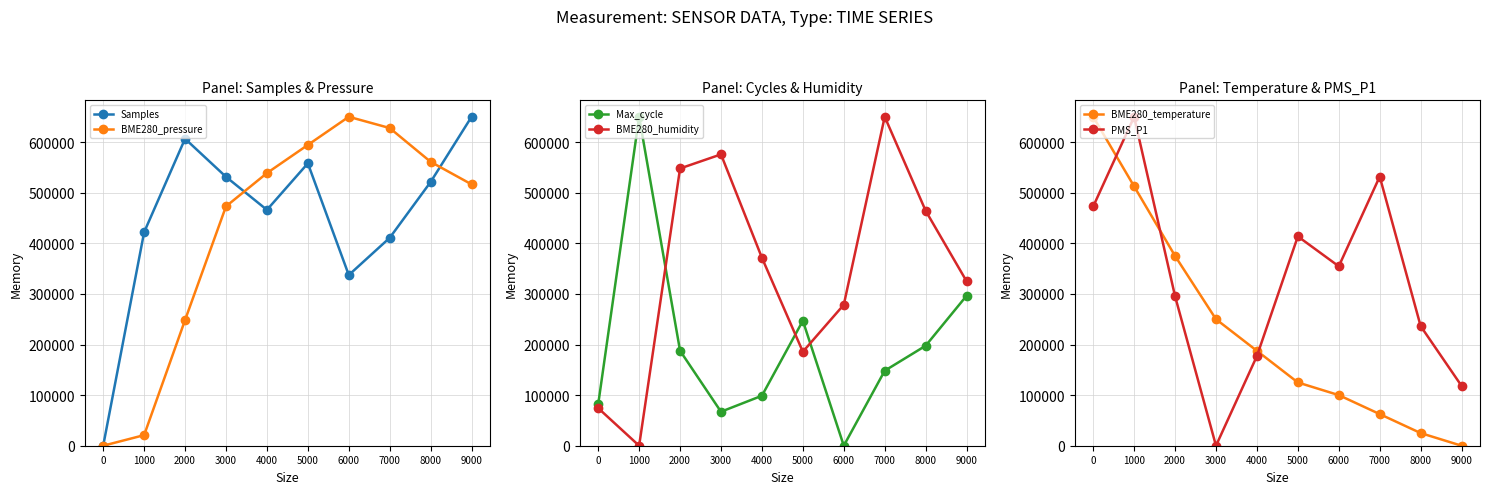

How many data points does each series have?

10